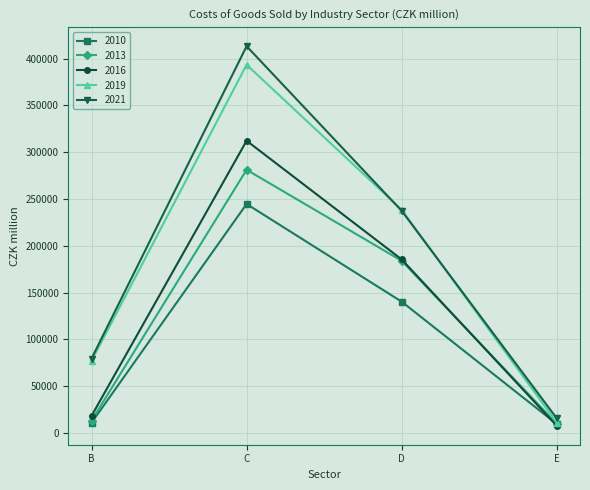

True or false: 2019 has more than 2 points higher than both neighbors.

False